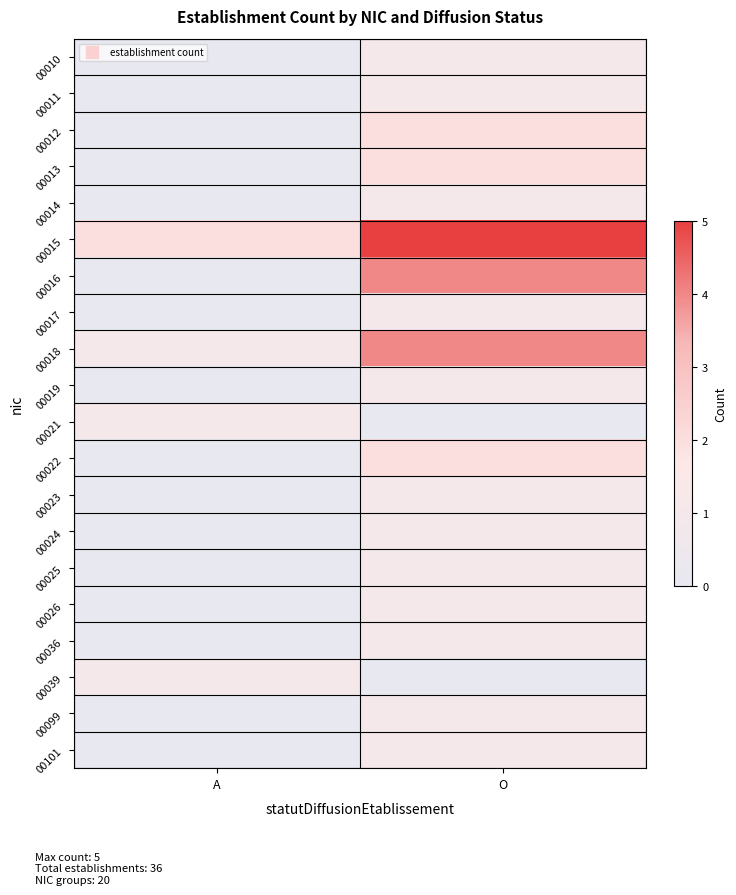

Which series has the largest range (max minus min)?

00016